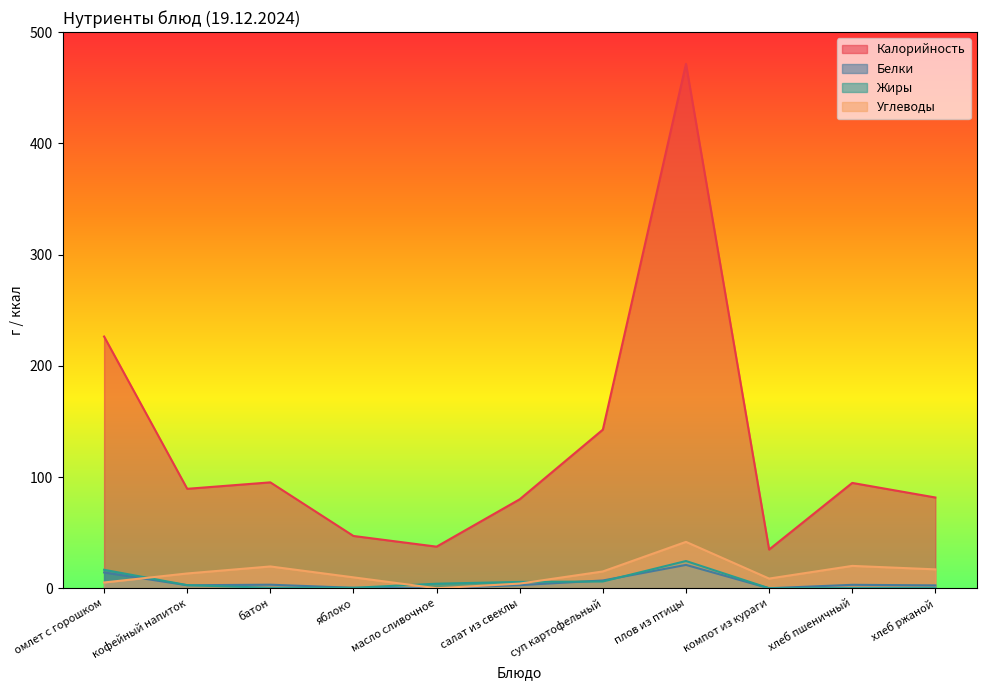

What is the difference between the second highest and second lowest values in the Углеводы series?

15.9